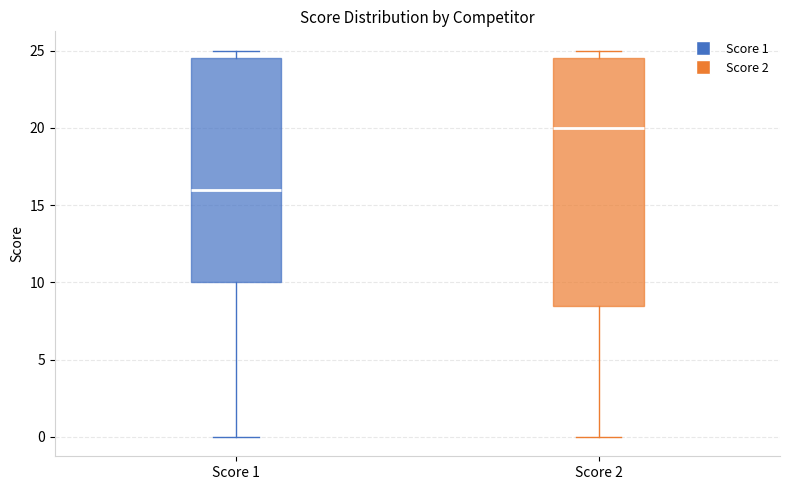

Reading left to right, transcribe this box plot: for each box, give where its median line is, the range the box spans, and where its two whiskers end, as read against the y-axis. The values are not printed on the chart, so give them approximately, as read against the axis.

Score 1: median 16.0, box 10.0 to 24.5, whiskers 0.0 to 25.0
Score 2: median 20.0, box 8.5 to 24.5, whiskers 0.0 to 25.0